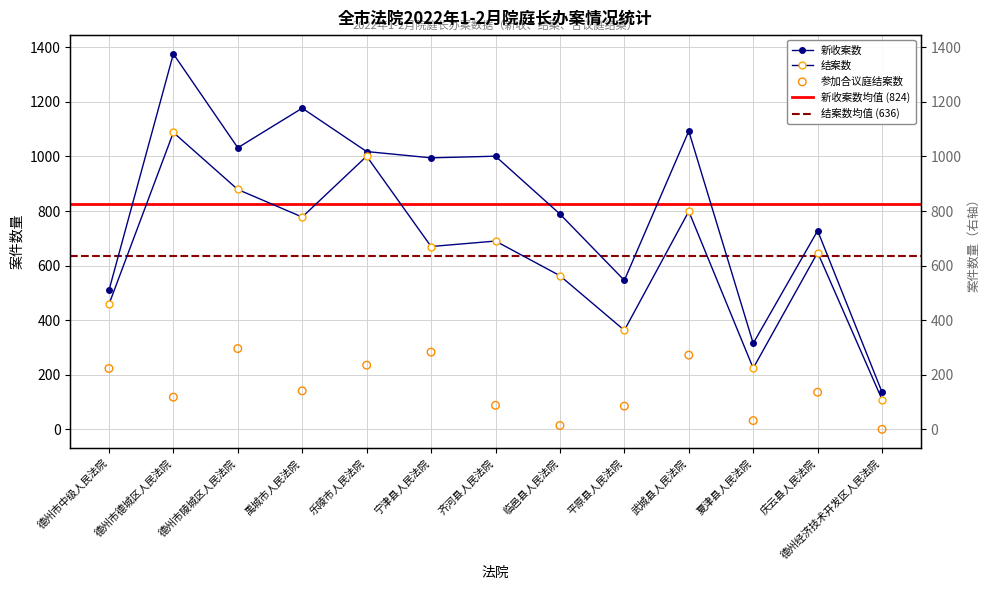

At how many categories does at least one series exceed 1302?

1